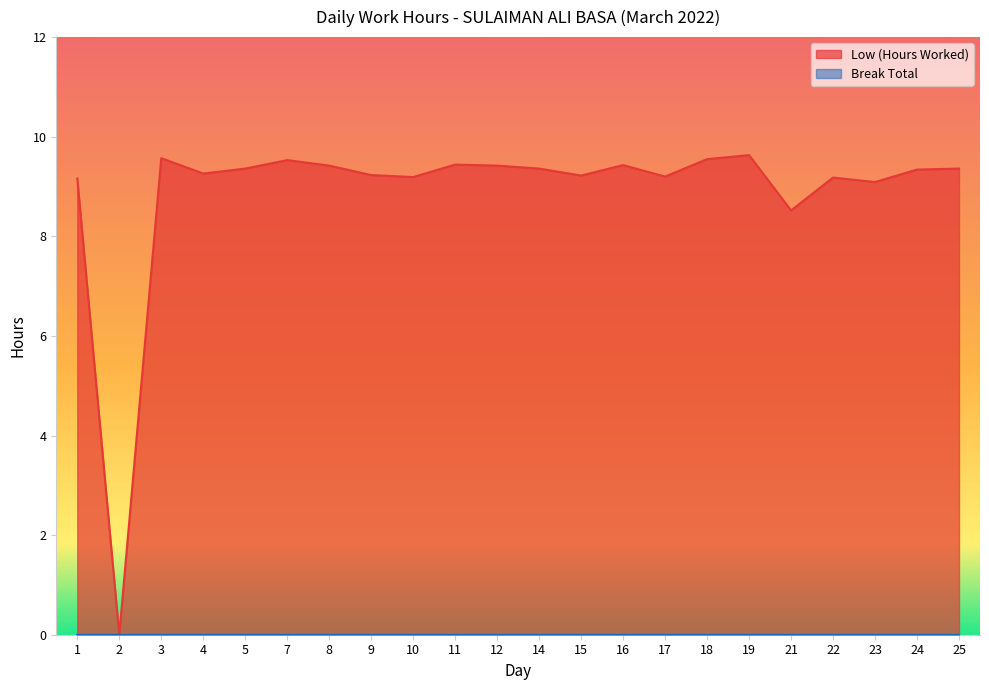

True or false: the data has more than 1 interior local peaks.

True